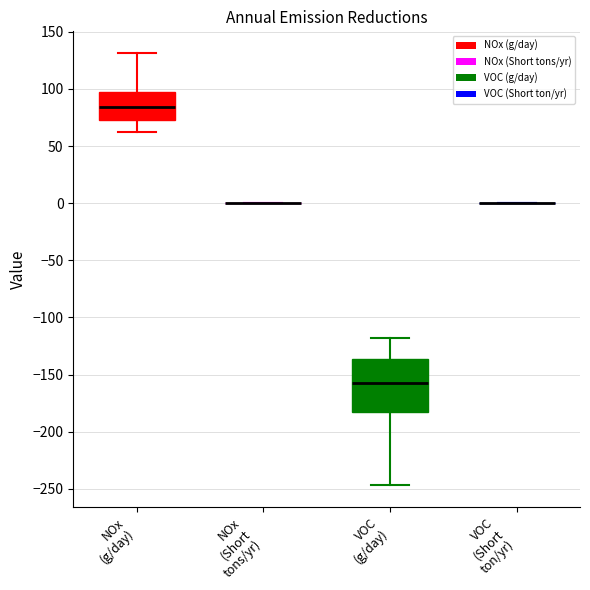

Which box is the tallest, from its lower edge to its upper edge?

VOC (g/day)